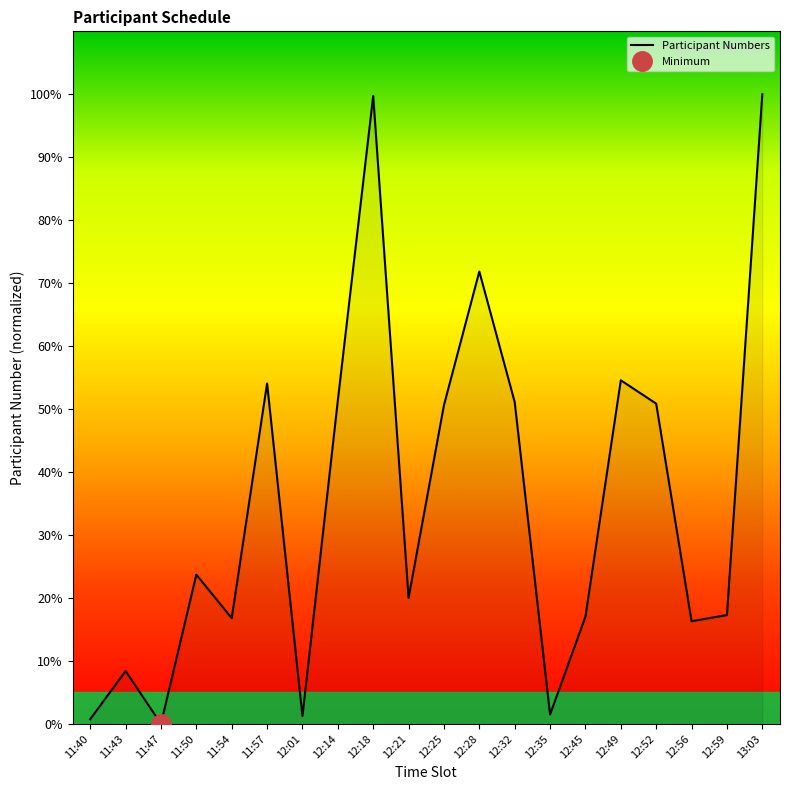

How many points are higher than both their immediate neighbors (excluding endpoints)?

6